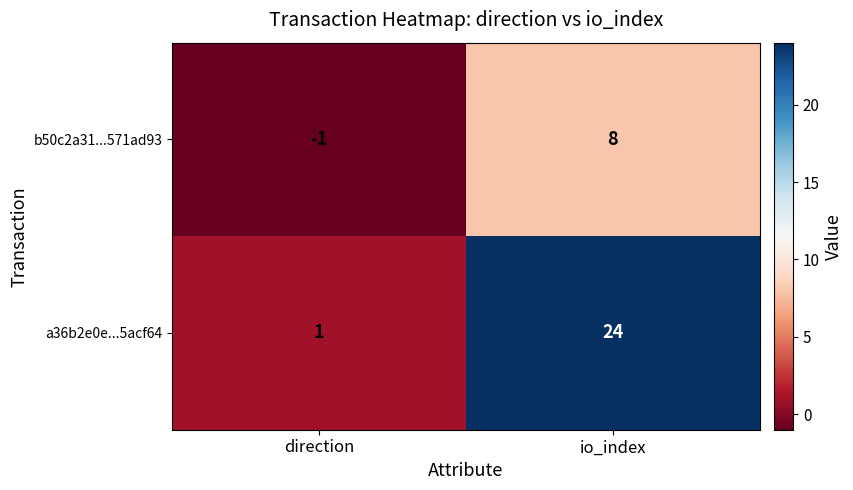

Reading right to left, list all the values displayed in this chart.

b50c2a31...571ad93: 8	-1
a36b2e0e...5acf64: 24	1